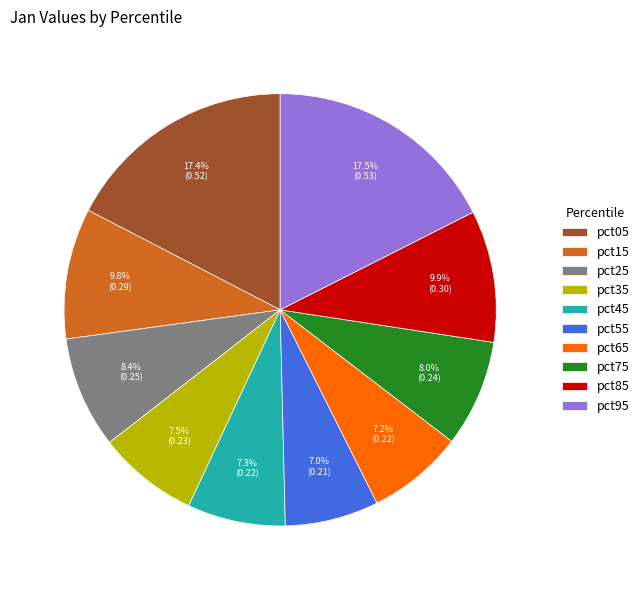

Which has a higher value, pct75 or pct95?

pct95